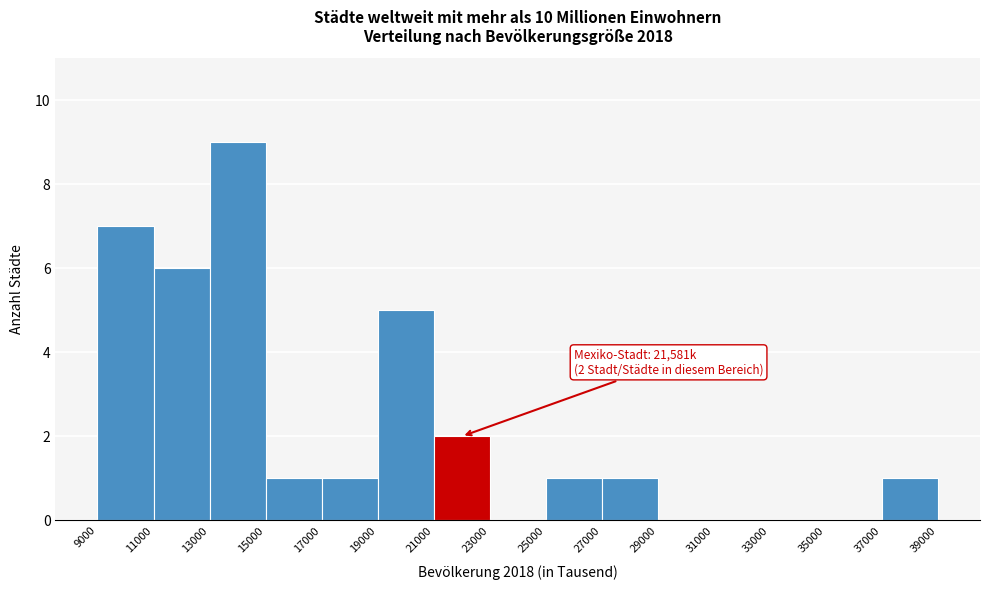

Over which range of the x-axis is the bar tallest?

13000 to 15000